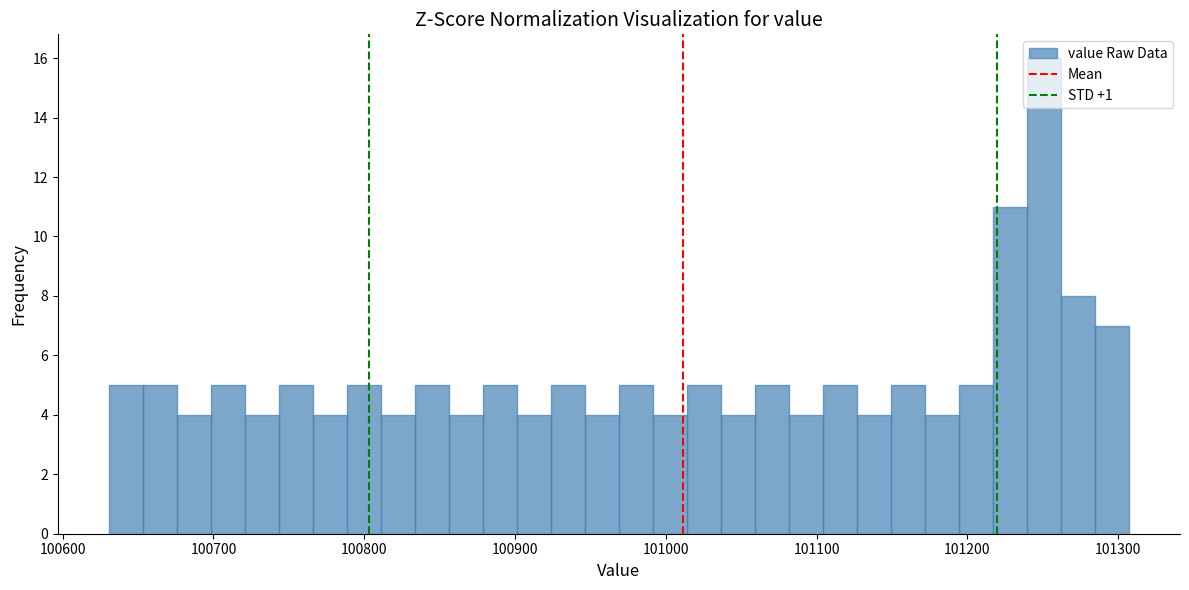

Around what value on the x-axis is the tallest bar? Give the approximate position of its centre, as read against the axis.

101250